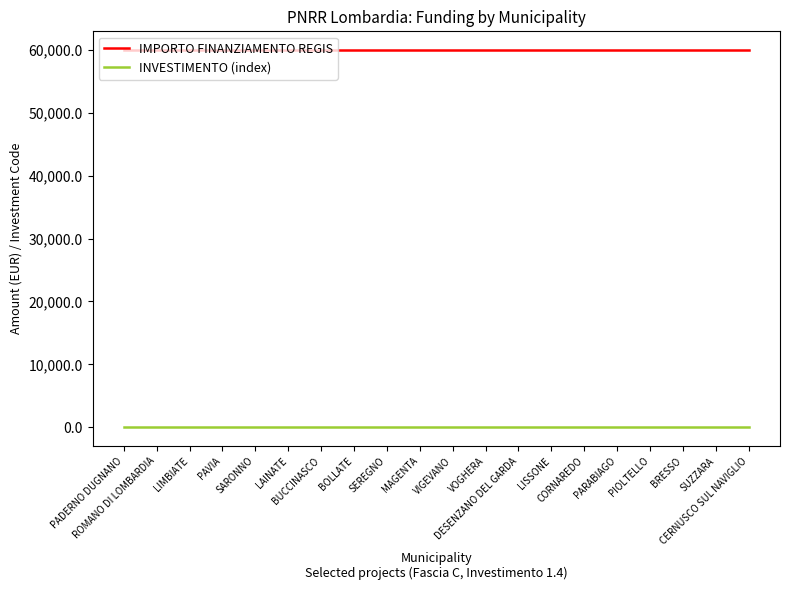

The value of IMPORTO FINANZIAMENTO REGIS at VOGHERA is 86949.7. True or false?

False